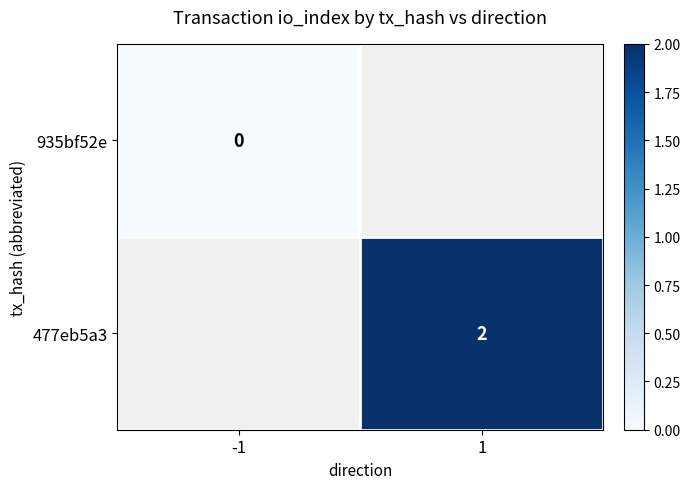

Count the number of data series in this chart.

2